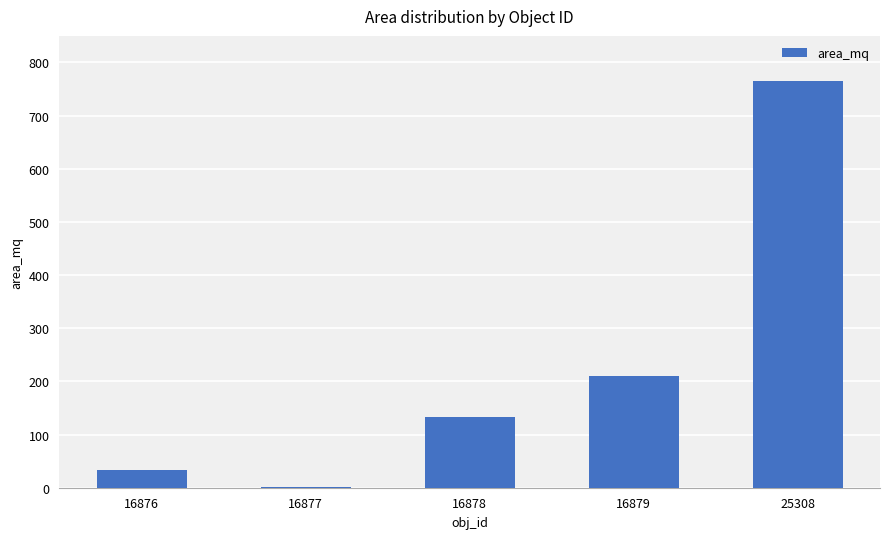

What is the average value?

228.8